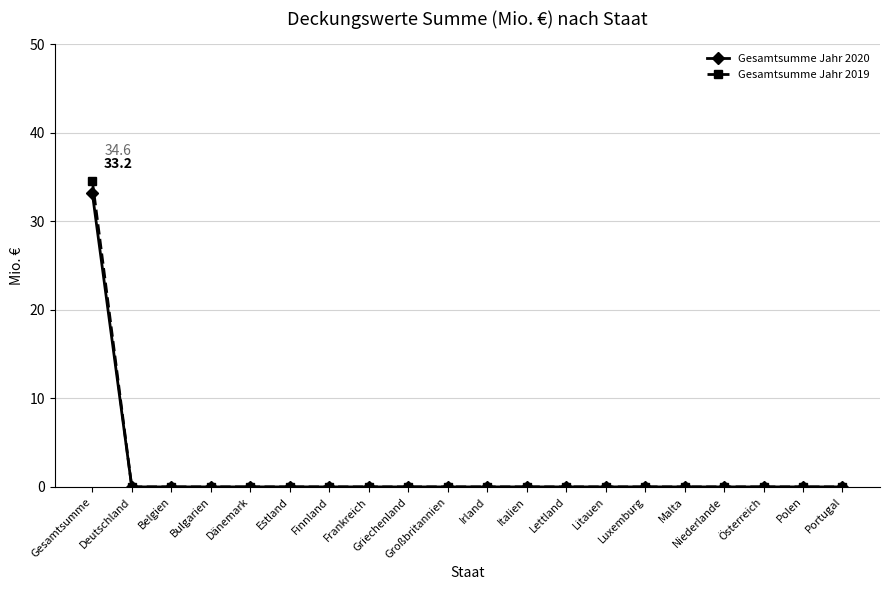

Does the chart have visible grid lines?

Yes